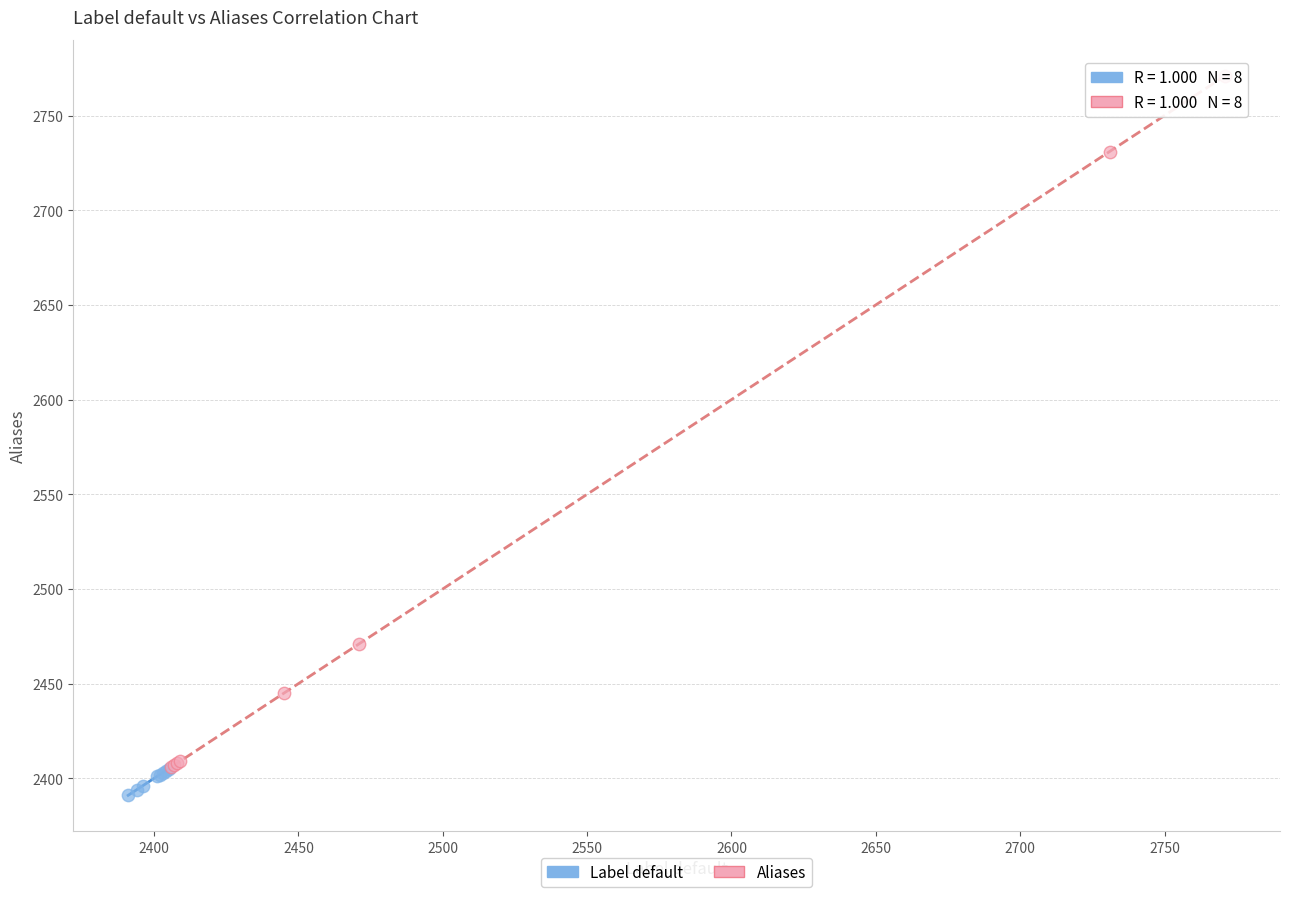

Which series has the widest spread of Y values?

Aliases